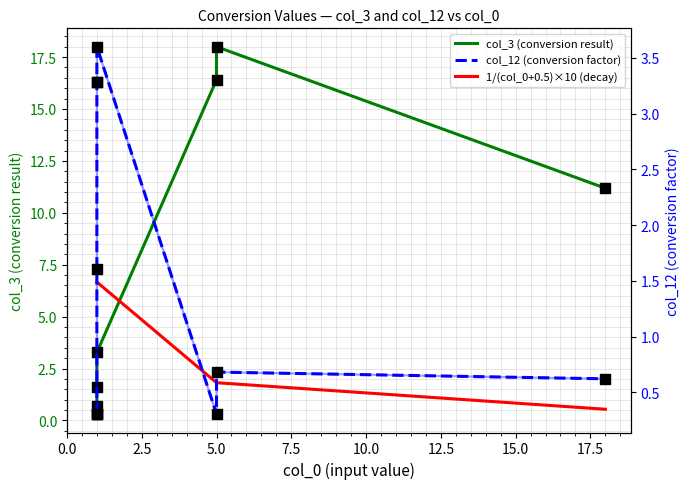

At how many categories does at least one series exceed 7?

3